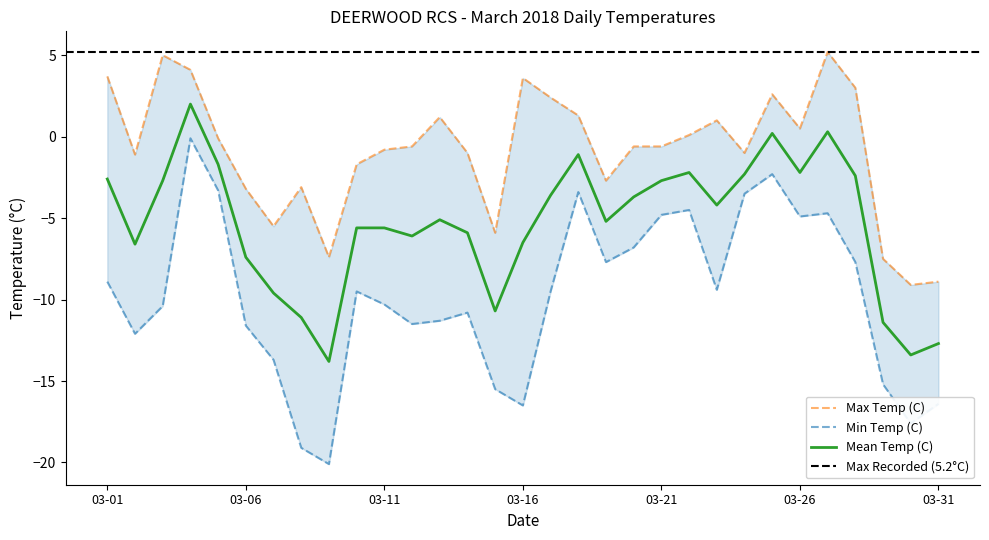

What is the value of the Max Temp (C) point at the 2nd from the left?

-1.1